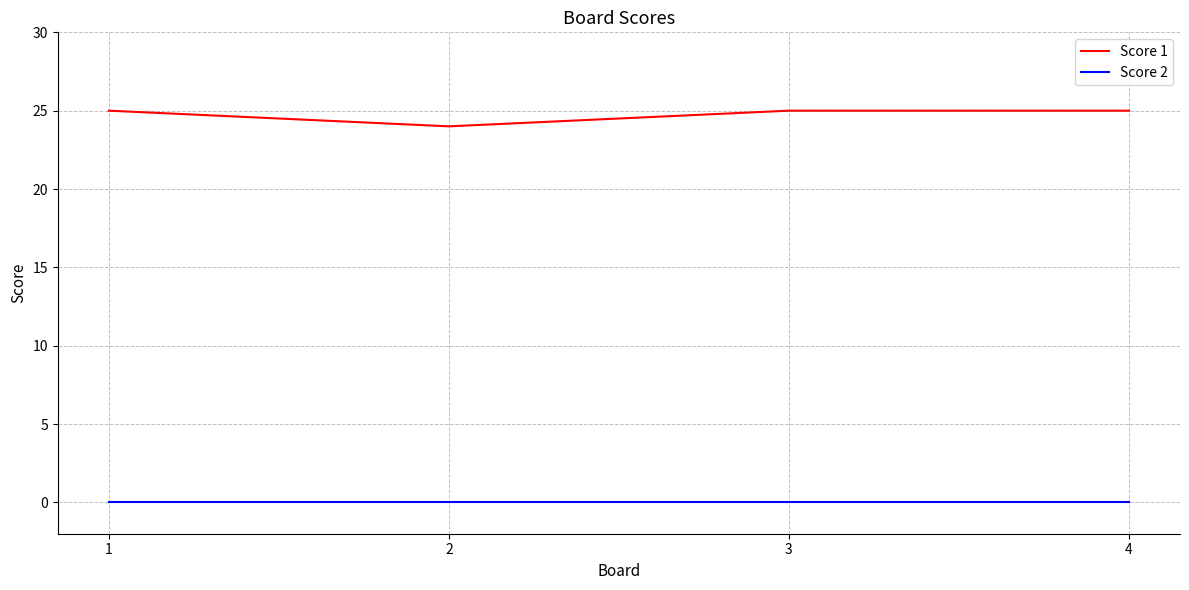

List the series in order of their peak value, highest first.

Score 1, Score 2